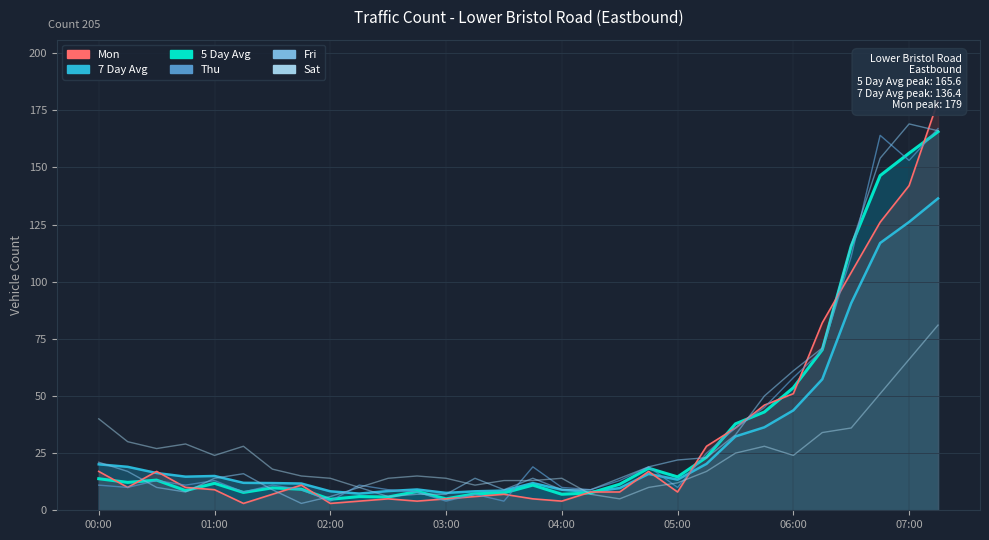

What is the sum of all Thu values?

1042